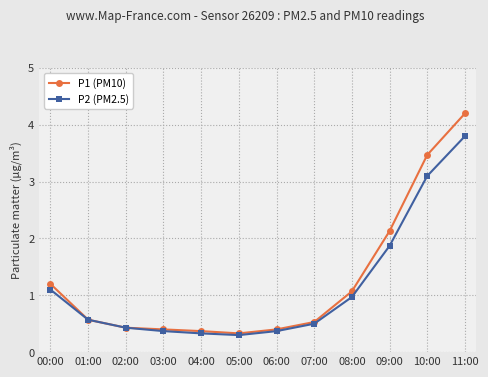

Is the value of P1 (PM10) at 01:00 greater than the value of P2 (PM2.5) at 04:00?

Yes